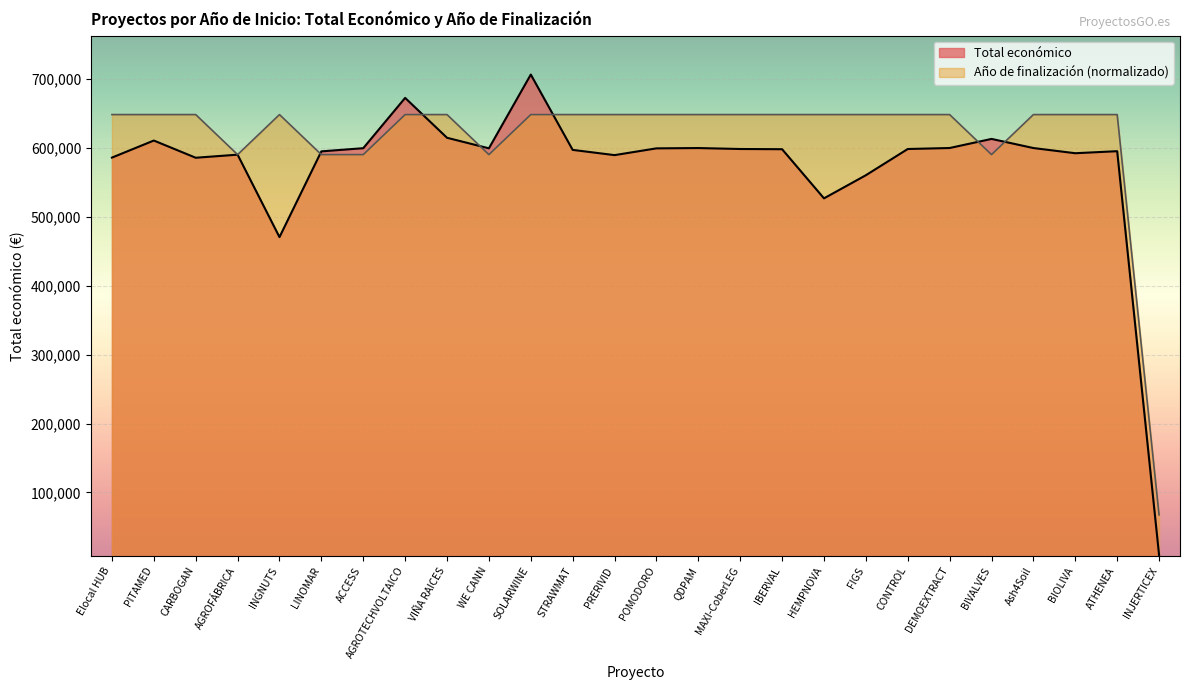

How many data points in Total económico are less than 598597?

13